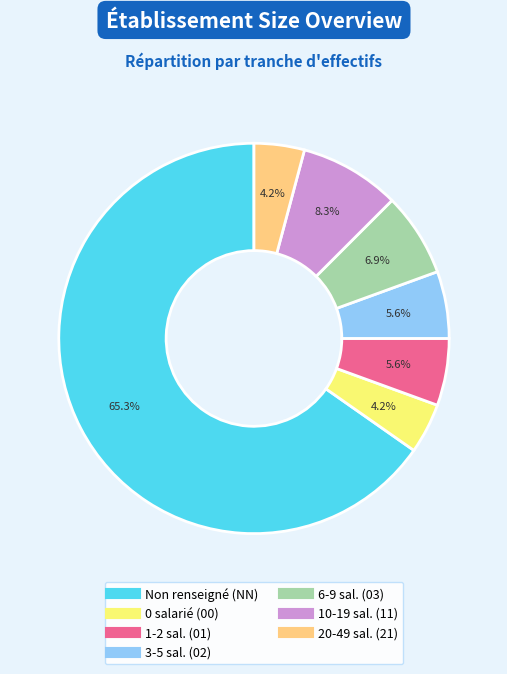

Does any single category account for the majority?

Yes